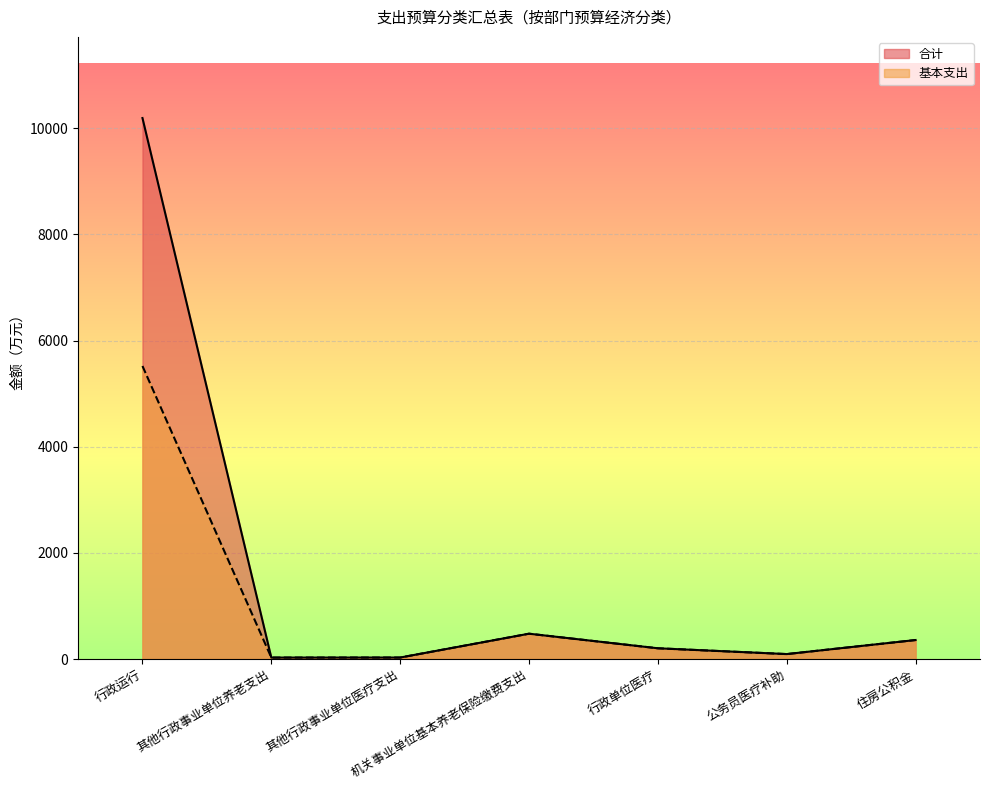

How many lines are shown in the chart?

2